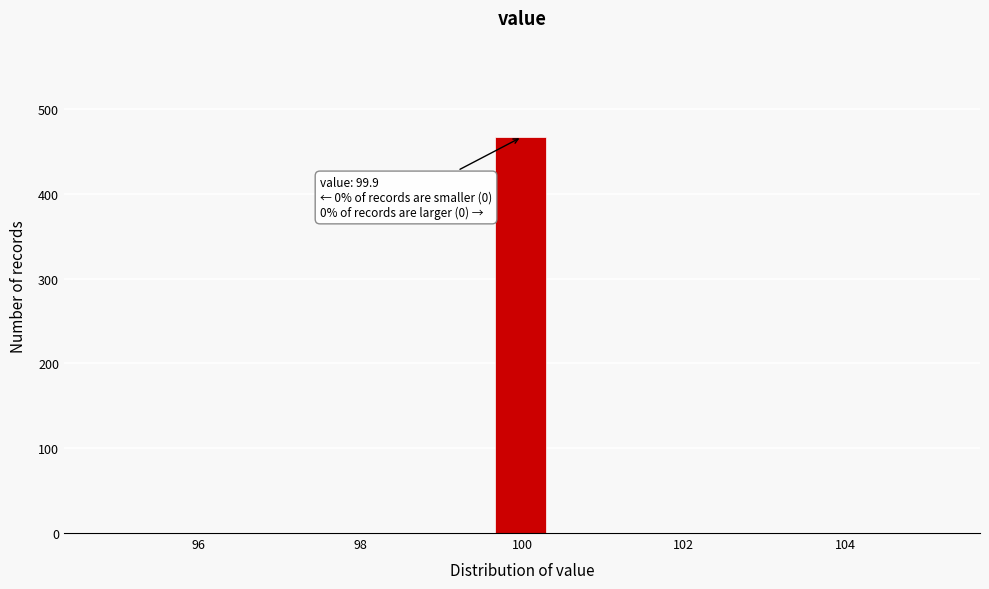

Around what value on the x-axis is the tallest bar? Give the approximate position of its centre, as read against the axis.

100.0